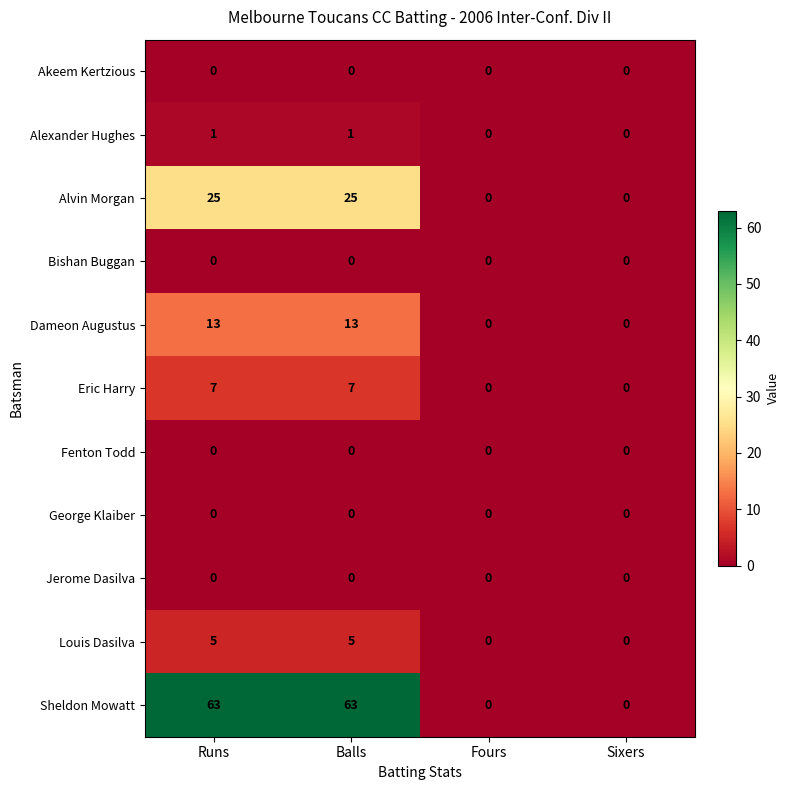

What is the difference between the Dameon Augustus values at Sixers and Runs?

13